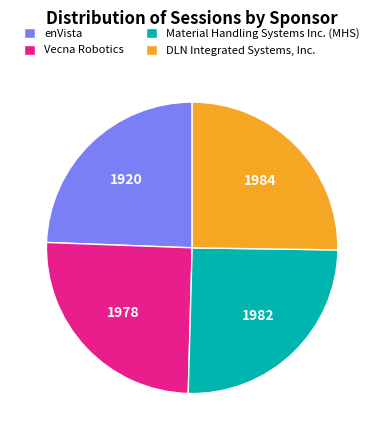

Approximately how many times larger is the value at Vecna Robotics compared to Material Handling Systems Inc. (MHS)?

1.0